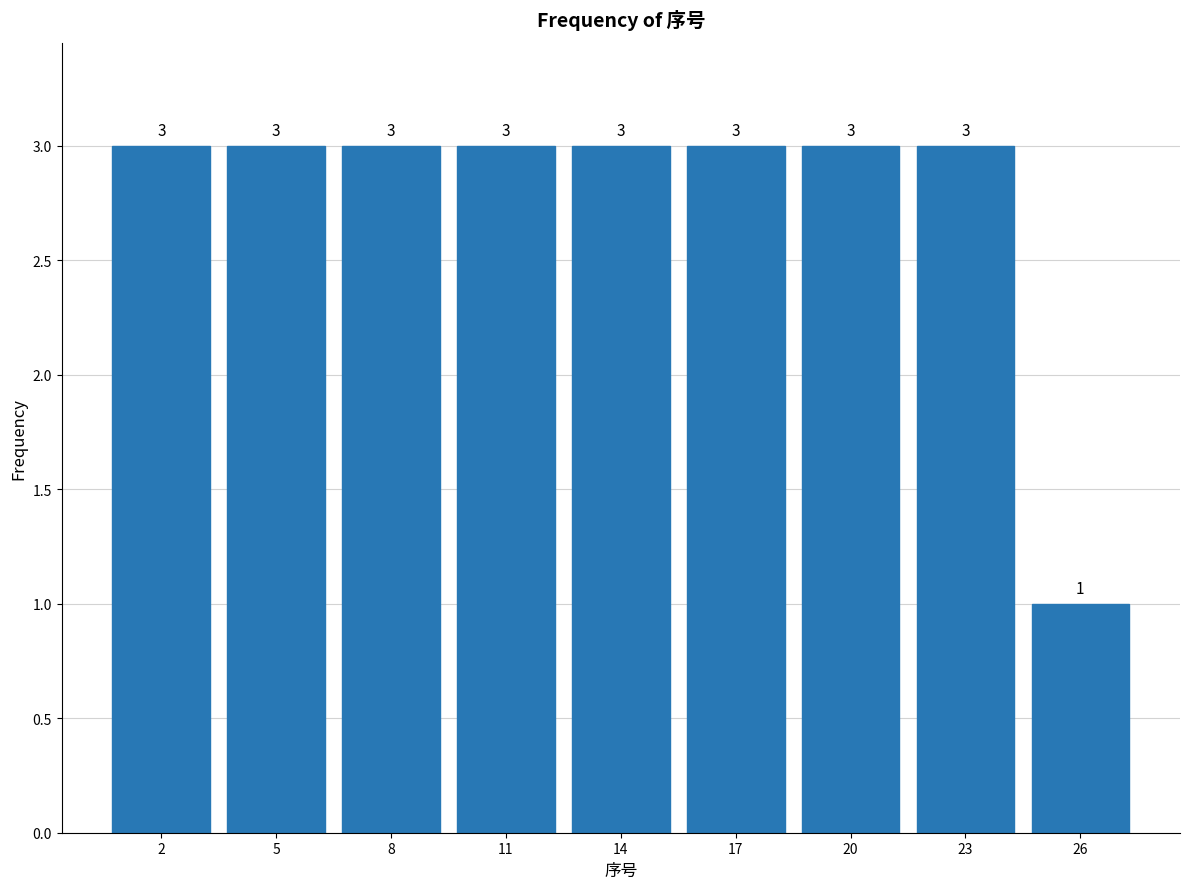

Reading left to right, extract all data points from this chart.

3	3	3	3	3	3	3	3	1